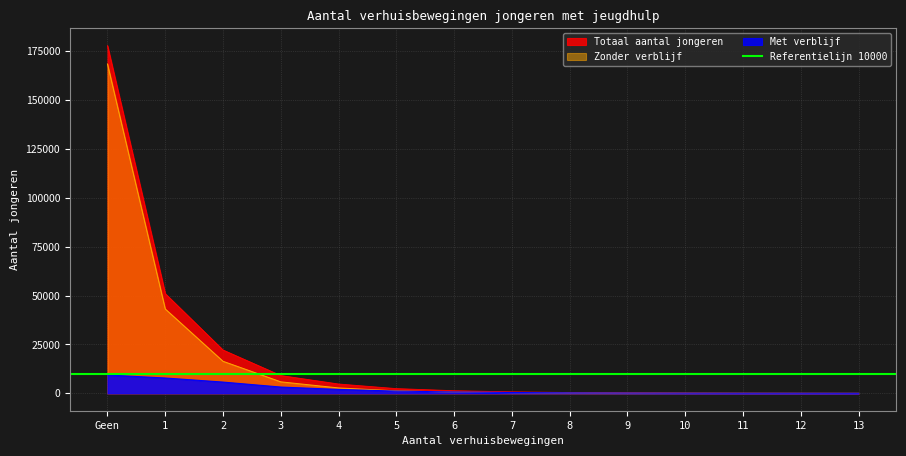

What value does the Totaal aantal jongeren series have at 13, to the nearest 10?

30